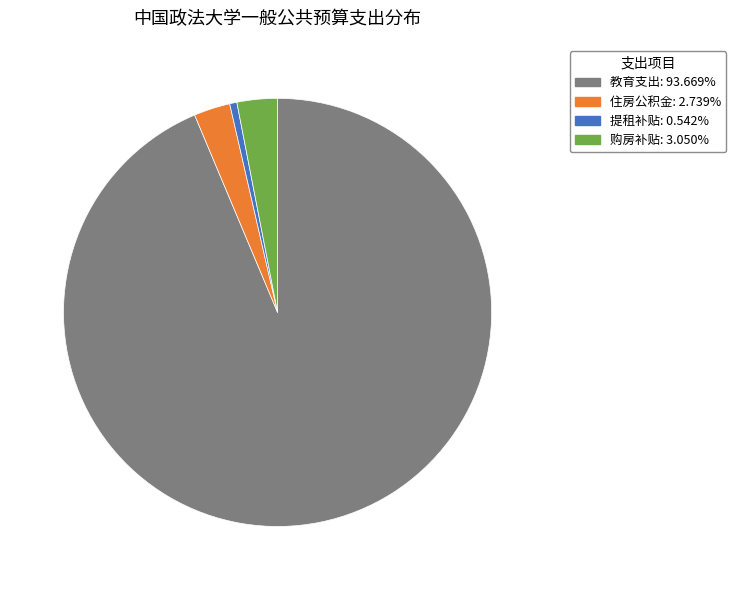

What is the ratio of the value at 住房公积金 to the value at 购房补贴?

0.9